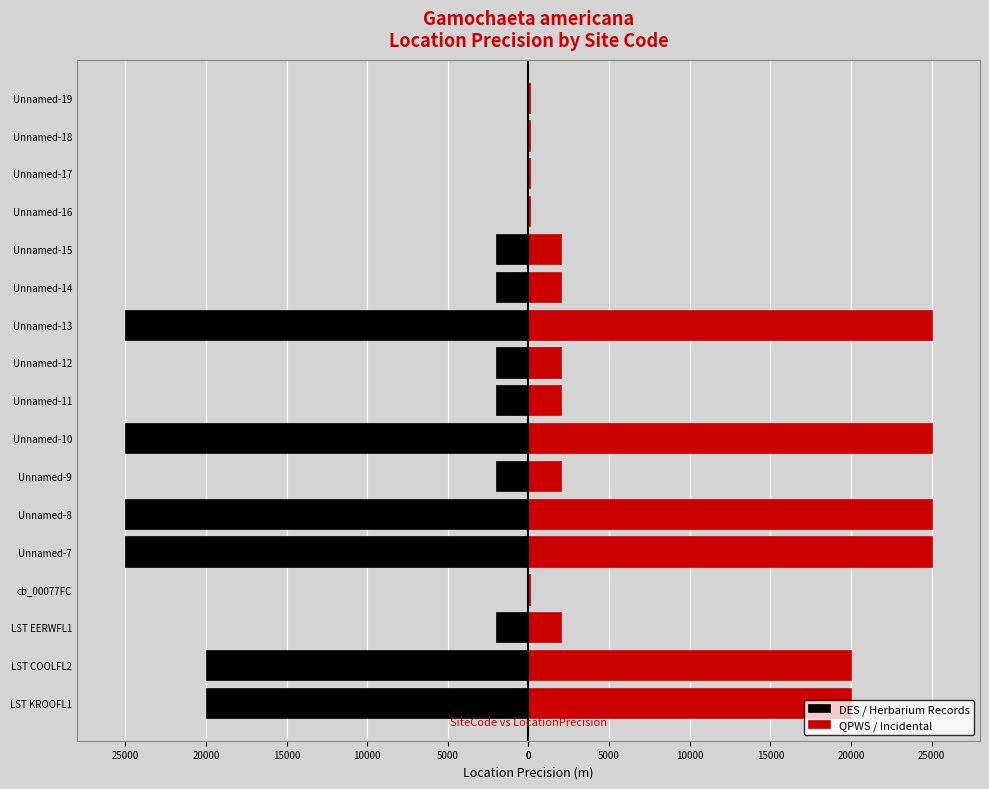

What value does the QPWS / Incidental series have at Unnamed-13, to the nearest 10?

25000